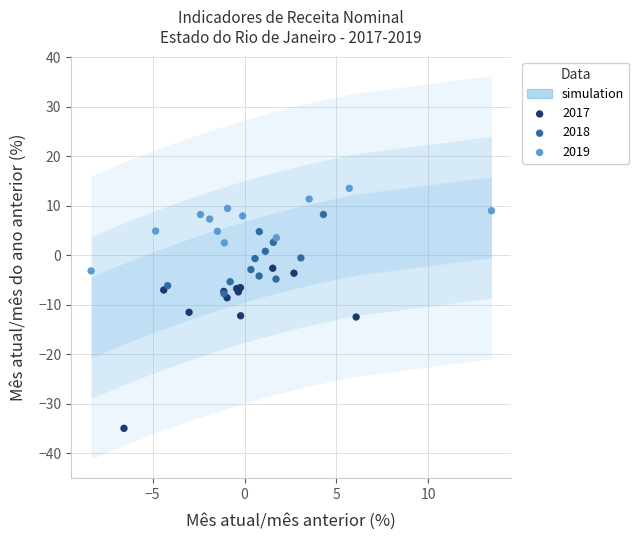

Which series has the largest Y range (max minus min)?

2017